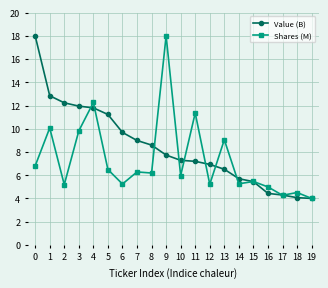

Does the chart display data point markers on the line(s)?

Yes